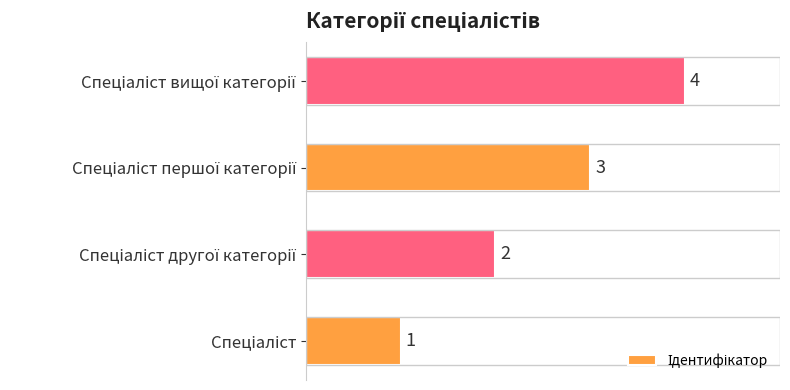

Count the number of categories in the chart.

4